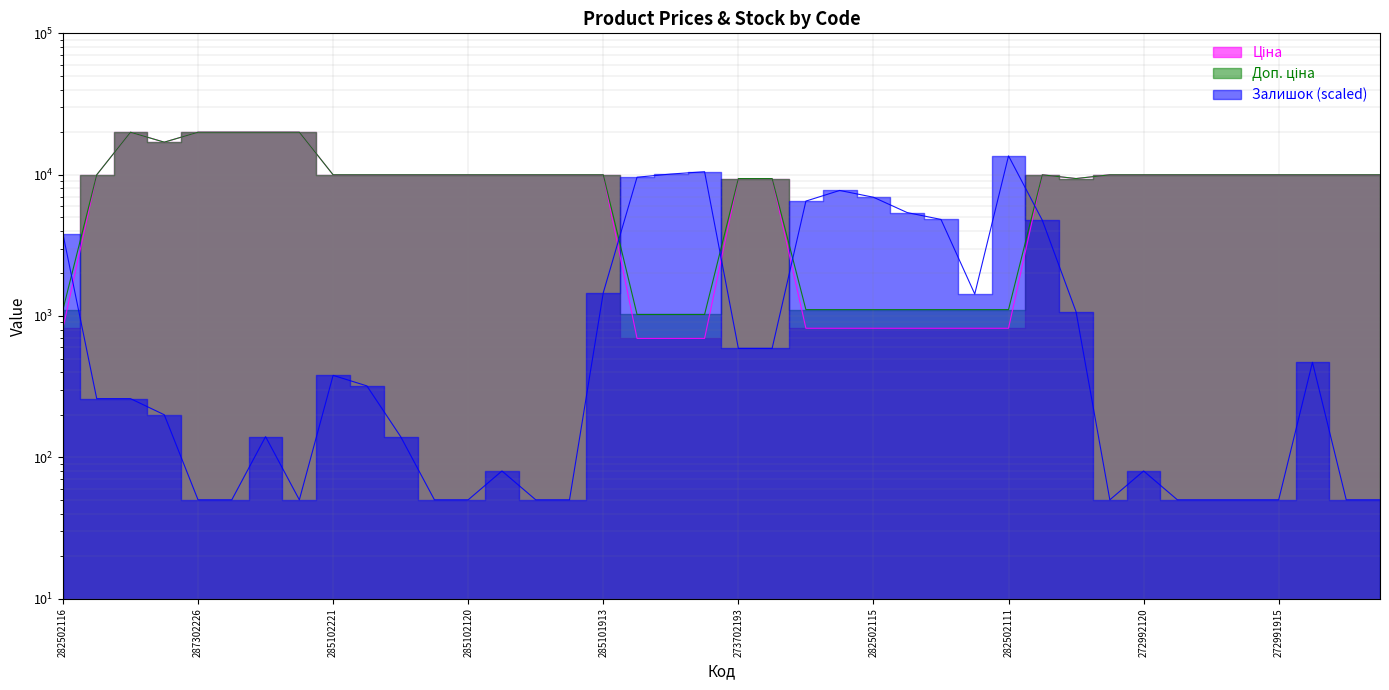

Reading left to right, extract all data points from this chart.

Ціна: 818.5	9975.0	19964.2	16976.3	19964.2	19964.2	19964.2	19964.2	9975.0	9975.0	9975.0	9975.0	9975.0	9975.0	9975.0	9975.0	9975.0	693.7	693.7	693.7	9384.0	9384.0	818.5	818.5	818.5	818.5	818.5	818.5	818.5	9975.0	9384.0	9975.0	9975.0	9975.0	9975.0	9975.0	9975.0	9975.0	9975.0	9975.0
Доп. ціна: 1109.2	9975.0	19964.2	16976.3	19964.2	19964.2	19964.2	19964.2	9975.0	9975.0	9975.0	9975.0	9975.0	9975.0	9975.0	9975.0	9975.0	1024.6	1024.6	1024.6	9384.0	9384.0	1109.2	1109.2	1109.2	1109.2	1109.2	1109.2	1109.2	9975.0	9384.0	9975.0	9975.0	9975.0	9975.0	9975.0	9975.0	9975.0	9975.0	9975.0
Залишок: 3800.0	260.0	260.0	200.0	50.0	50.0	140.0	50.0	380.0	320.0	140.0	50.0	50.0	80.0	50.0	50.0	1460.0	9590.0	10100.0	10490.0	590.0	590.0	6500.0	7730.0	6920.0	5390.0	4820.0	1430.0	13580.0	4760.0	1070.0	50.0	80.0	50.0	50.0	50.0	50.0	470.0	50.0	50.0